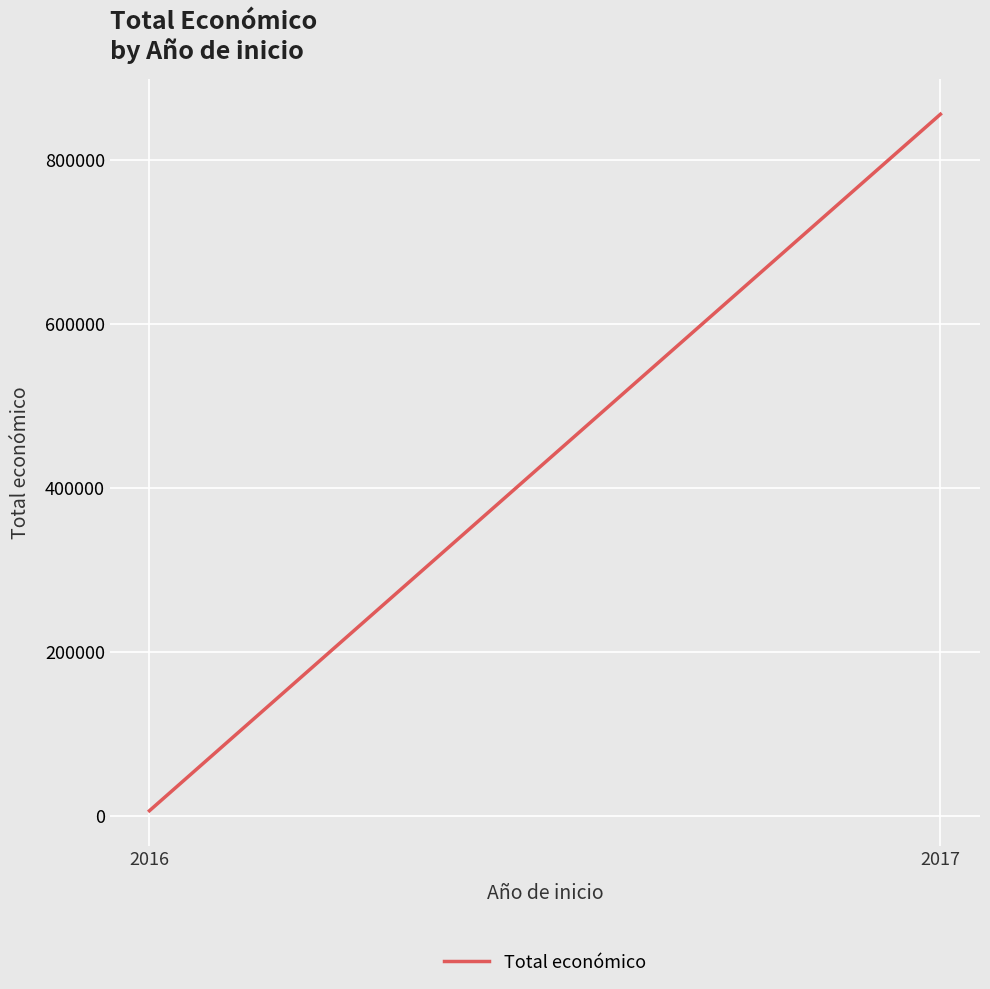

Reading right to left, what are all the values shown in this chart?

2017=855203	2016=6000